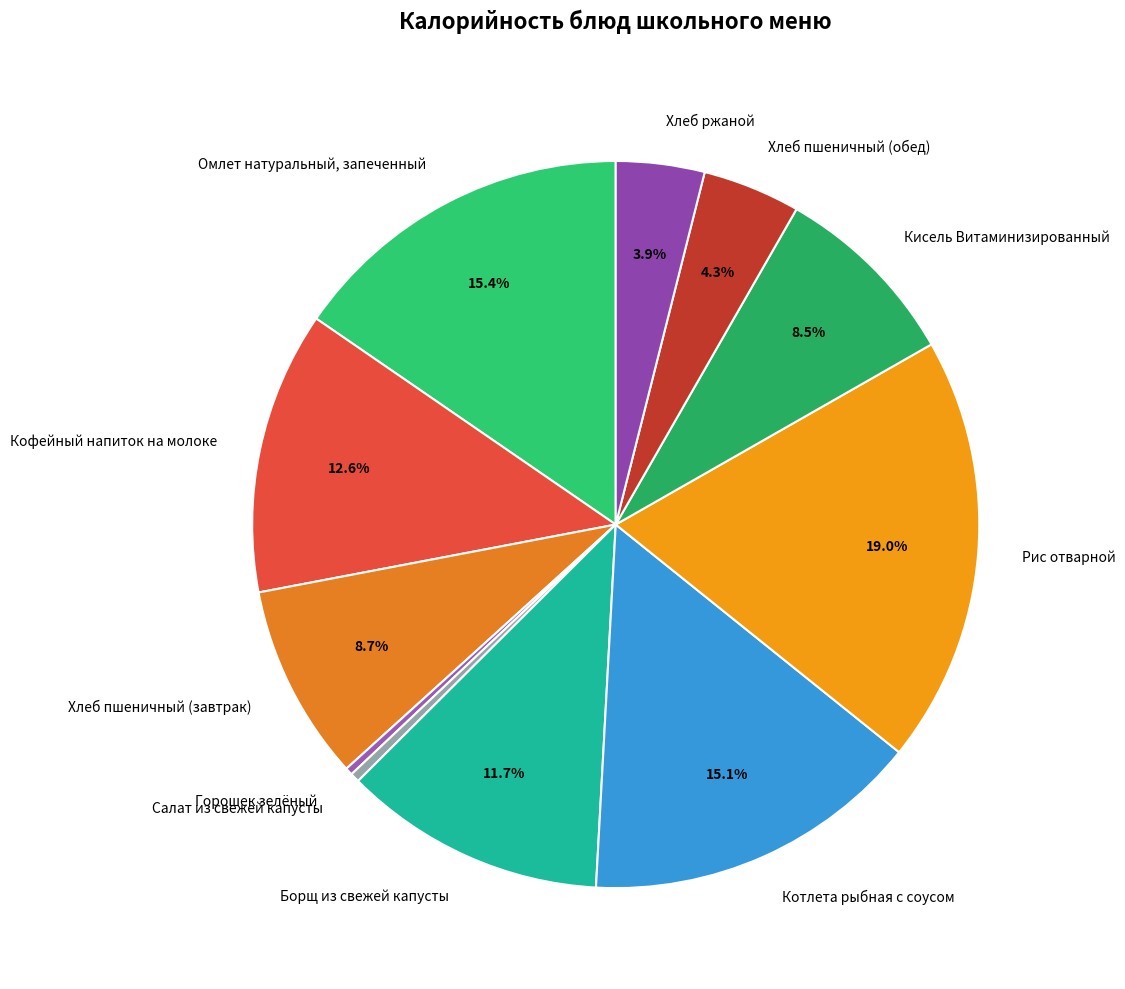

What percentage is the Котлета рыбная с соусом slice, to the nearest percent?

15%